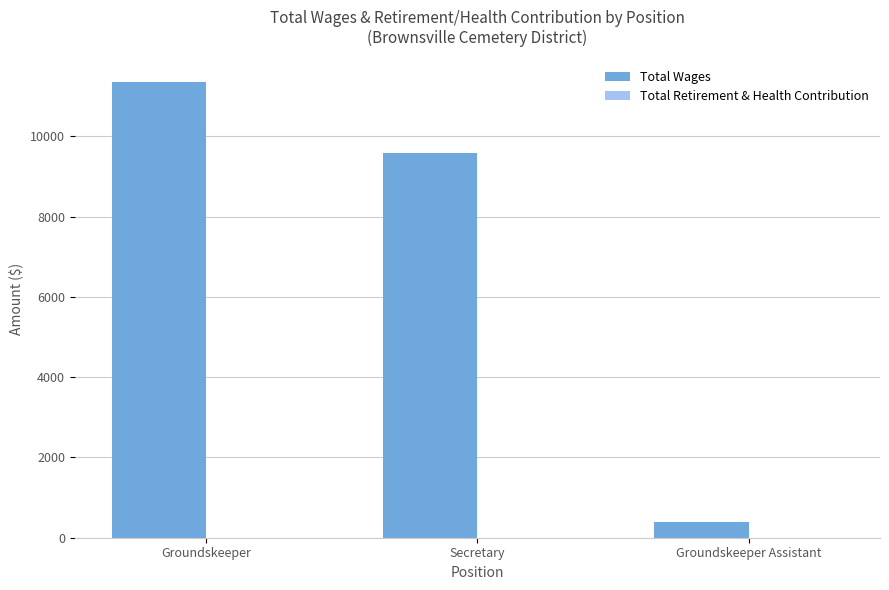

Which has a higher value, Groundskeeper or Groundskeeper Assistant?

Groundskeeper